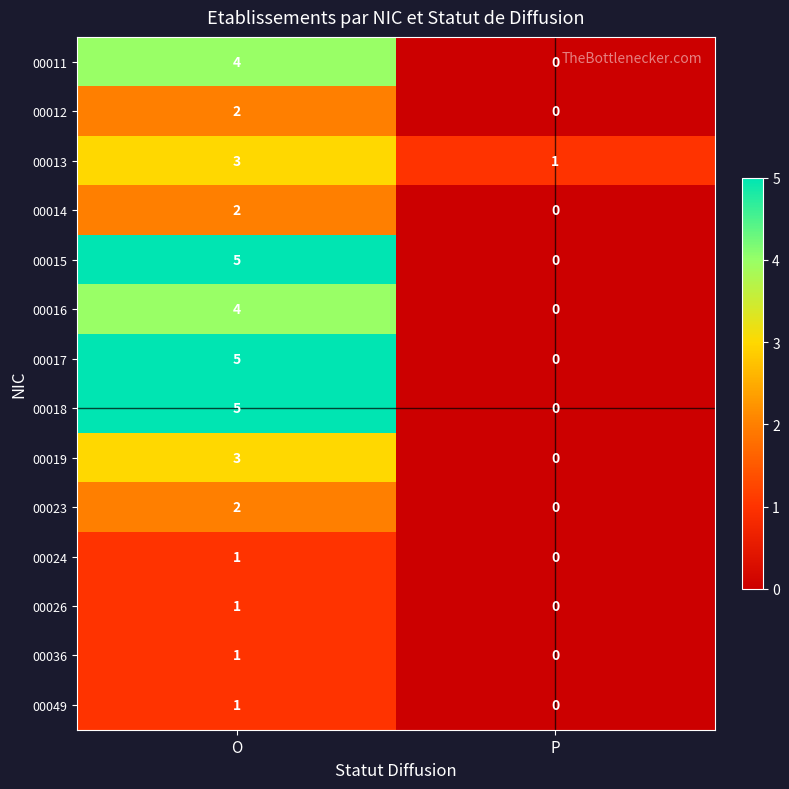

Reading left to right, what are all the values shown in this chart?

00011: O=4	P=0
00012: O=2	P=0
00013: O=3	P=1
00014: O=2	P=0
00015: O=5	P=0
00016: O=4	P=0
00017: O=5	P=0
00018: O=5	P=0
00019: O=3	P=0
00023: O=2	P=0
00024: O=1	P=0
00026: O=1	P=0
00036: O=1	P=0
00049: O=1	P=0